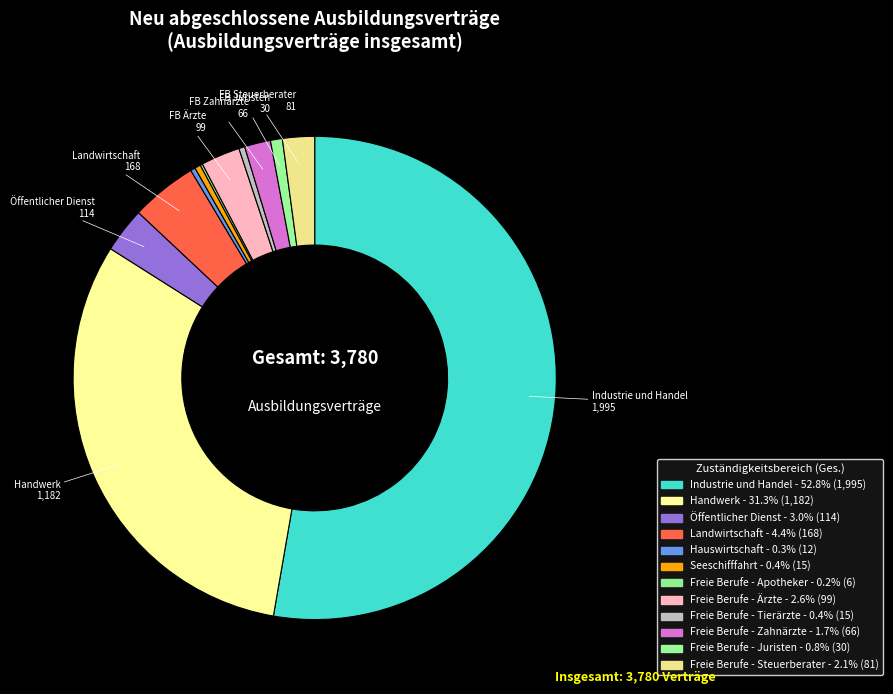

What is the smallest slice in the pie chart?

Freie Berufe - Apotheker